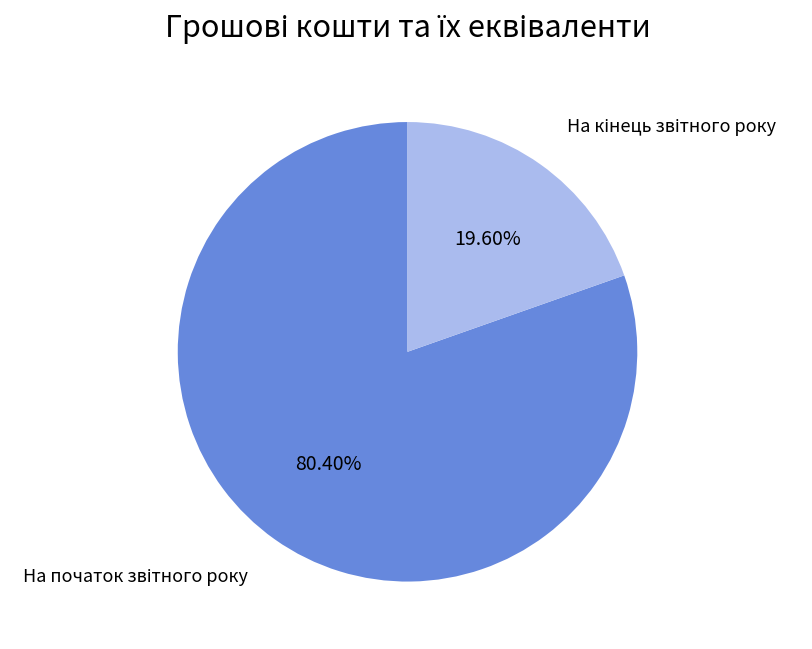

How many segments does this pie chart have?

2